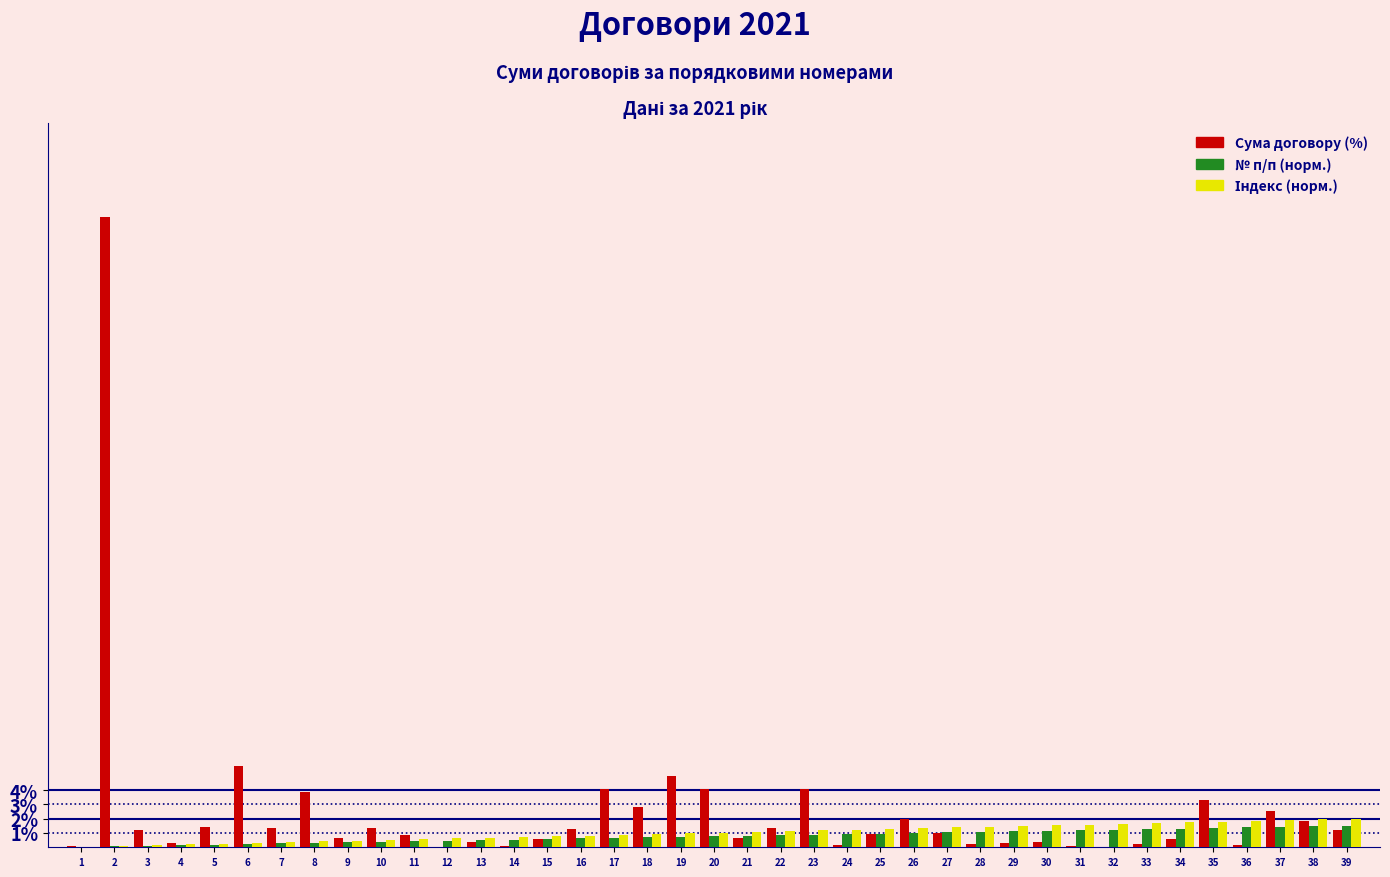

True or false: Сума договору (%) has a value of 2.0 at 26.

True